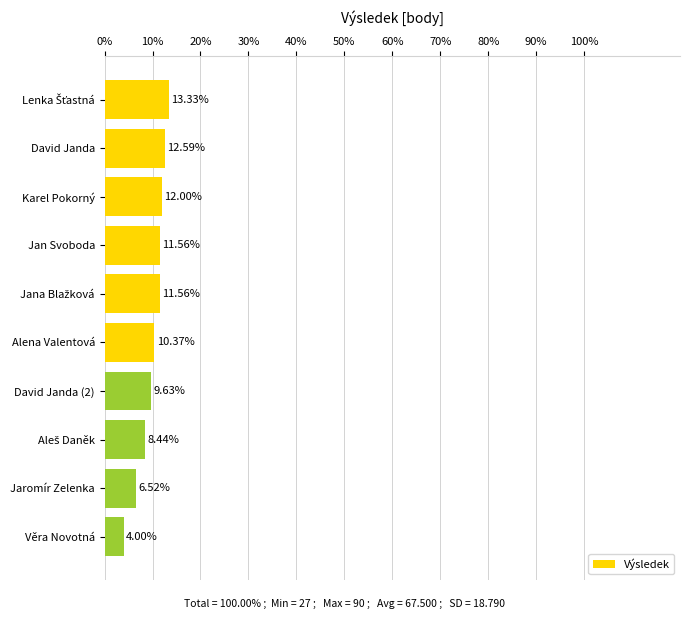

Between Jan Svoboda and Karel Pokorný, which is larger?

Karel Pokorný